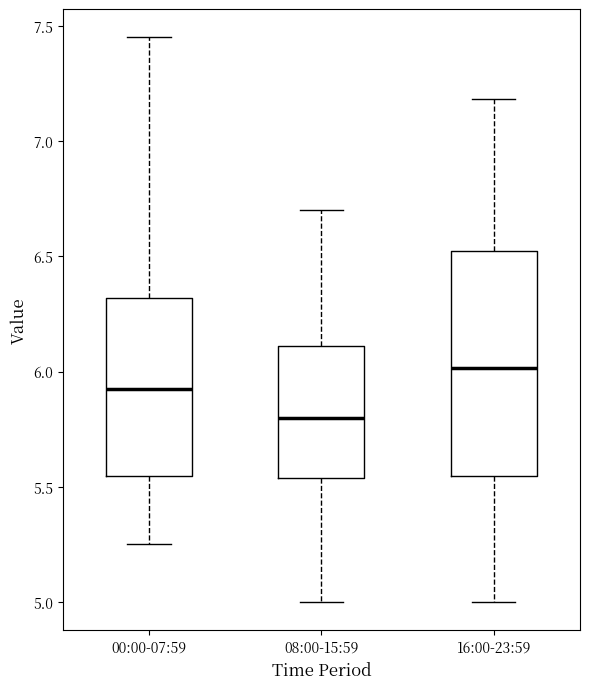

Reading left to right, transcribe this box plot: for each box, give where its median line is, the range the box spans, and where its two whiskers end, as read against the y-axis. The values are not printed on the chart, so give them approximately, as read against the axis.

00:00-07:59: median 5.95, box 5.55 to 6.30, whiskers 5.25 to 7.45
08:00-15:59: median 5.80, box 5.55 to 6.10, whiskers 5.00 to 6.70
16:00-23:59: median 6.00, box 5.55 to 6.55, whiskers 5.00 to 7.20